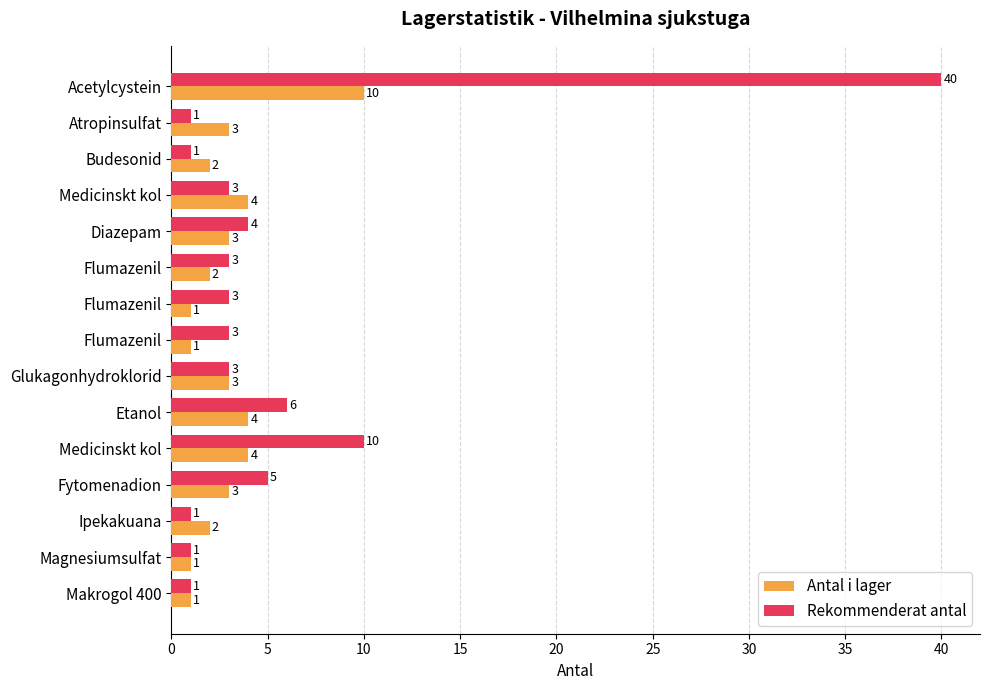

Reading right to left, what are all the values shown in this chart?

Antal i lager: 1	1	2	3	4	4	3	1	1	2	3	4	2	3	10
Rekommenderat antal: 1	1	1	5	10	6	3	3	3	3	4	3	1	1	40